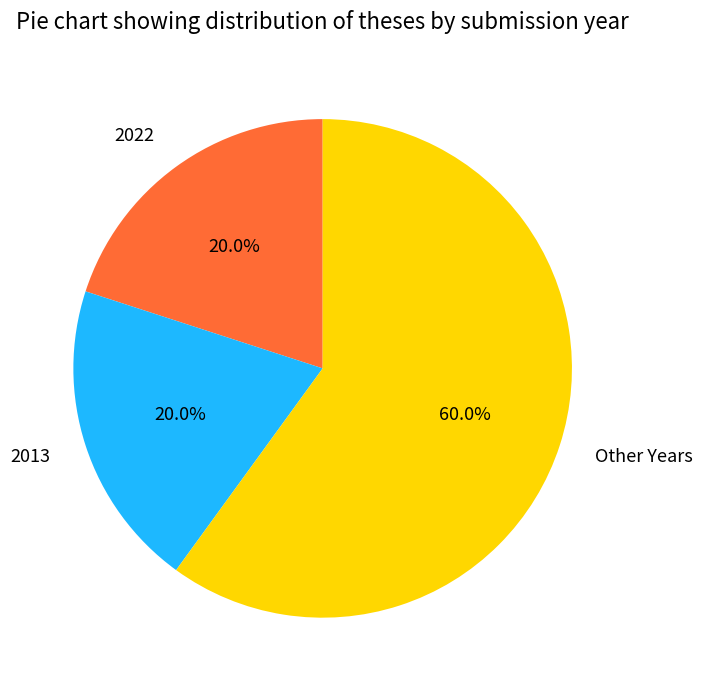

What is the total percentage of Other Years and 2022?

80.0%